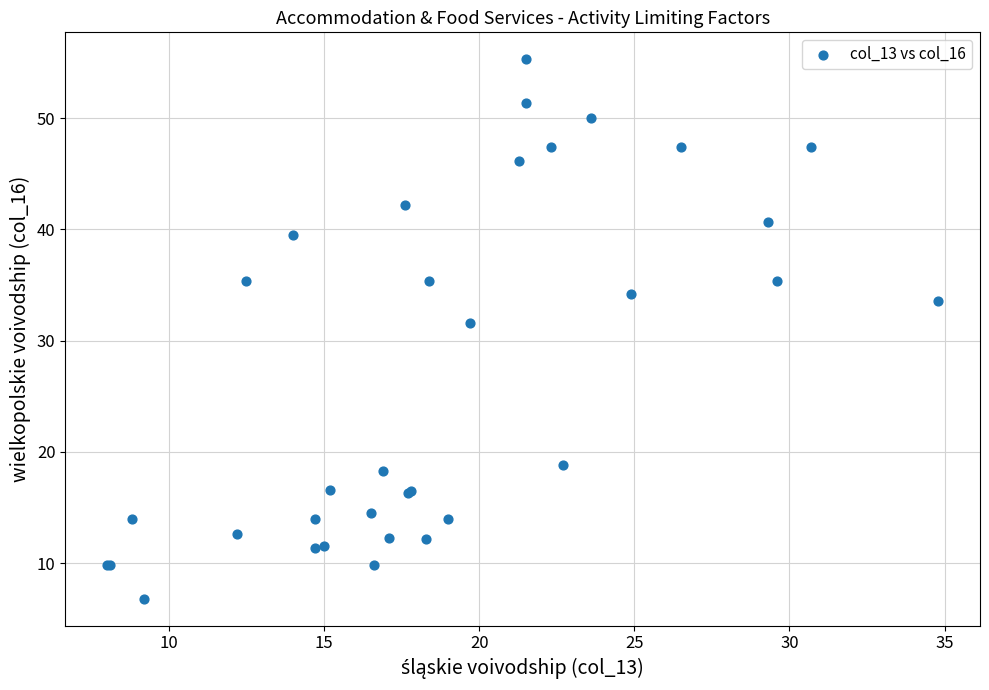

What Y value in the scatter plot is closest to 31?

31.6